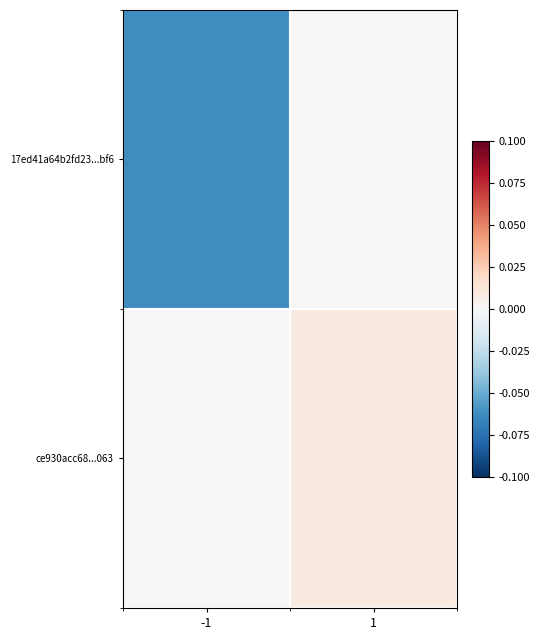

How many series are shown in this chart?

2